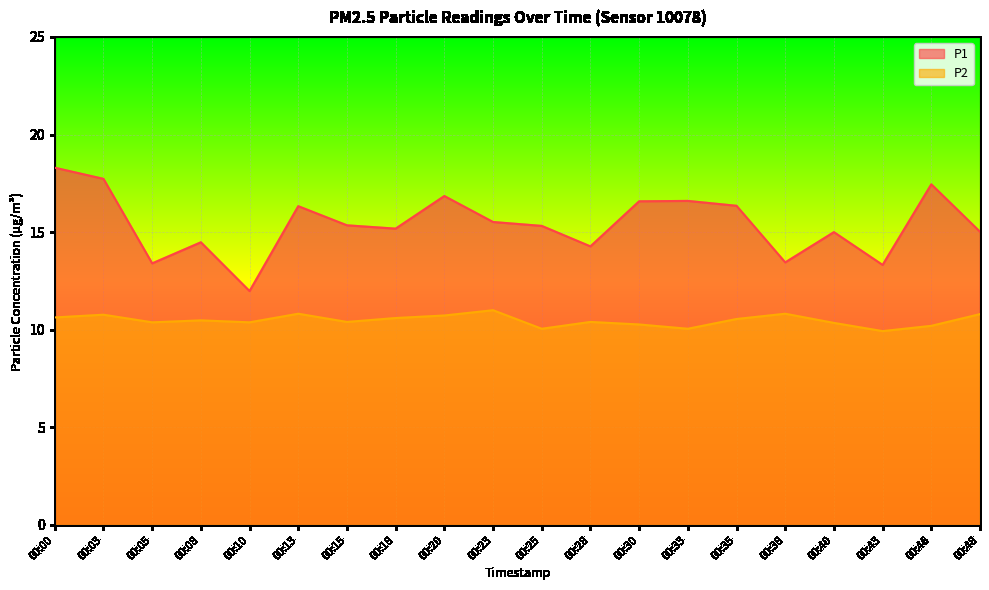

How many lines are shown in the chart?

2